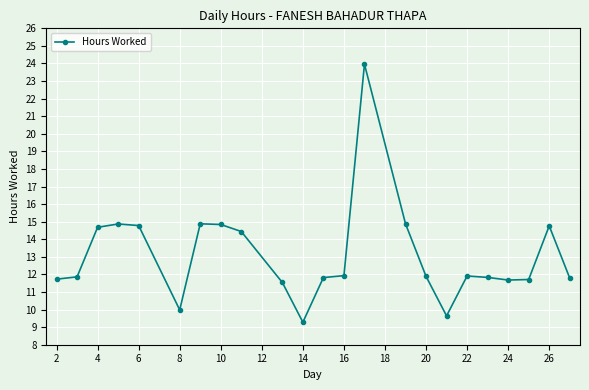

What is the difference between the second highest and second lowest values?

5.2